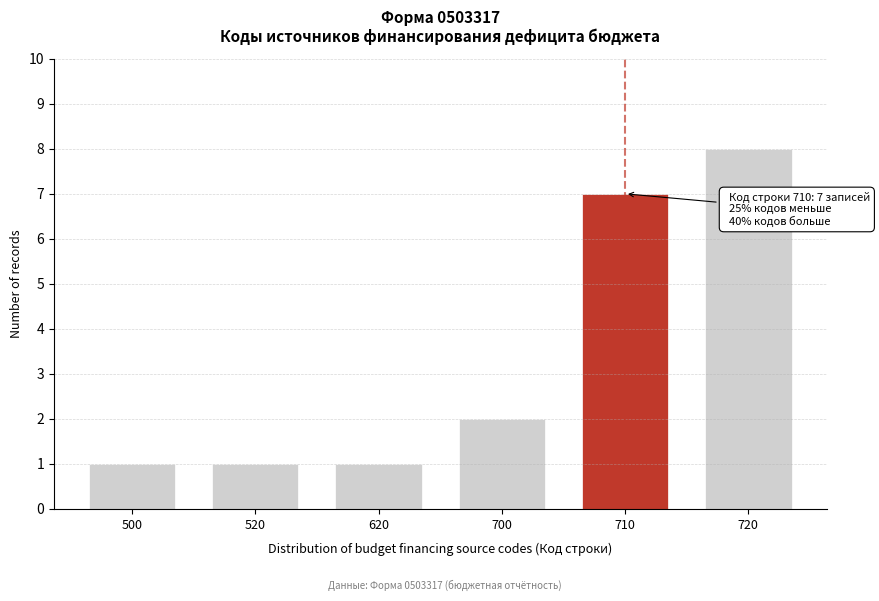

Reading right to left, what are all the values shown in this chart?

8	7	2	1	1	1